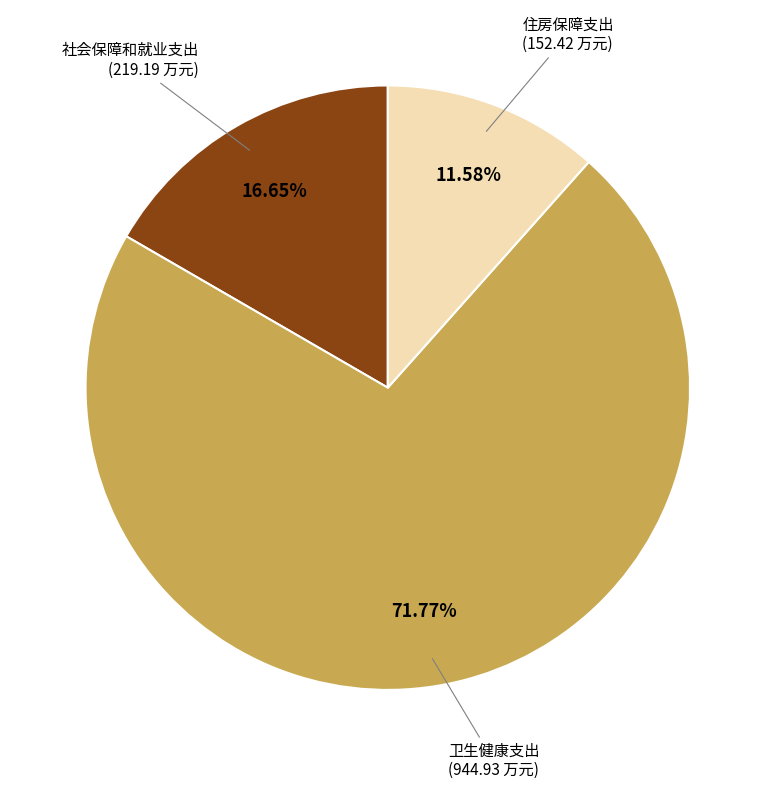

Is there a majority slice in this chart?

Yes